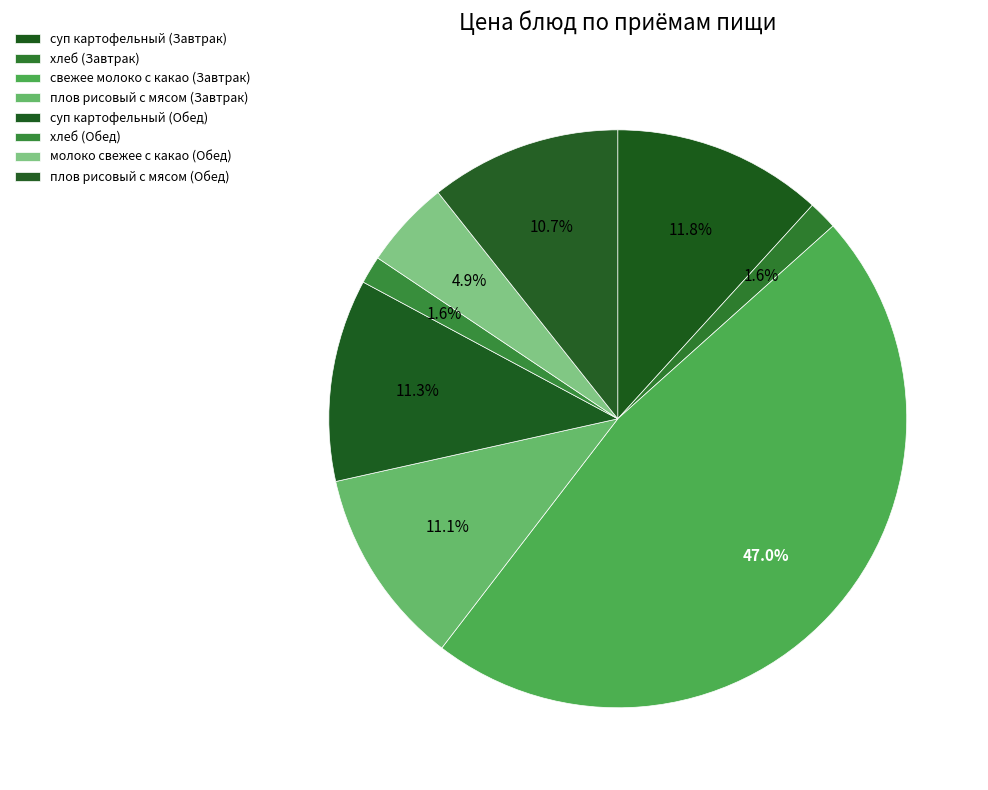

Which category has the biggest portion of the pie?

свежее молоко с какао (Завтрак)